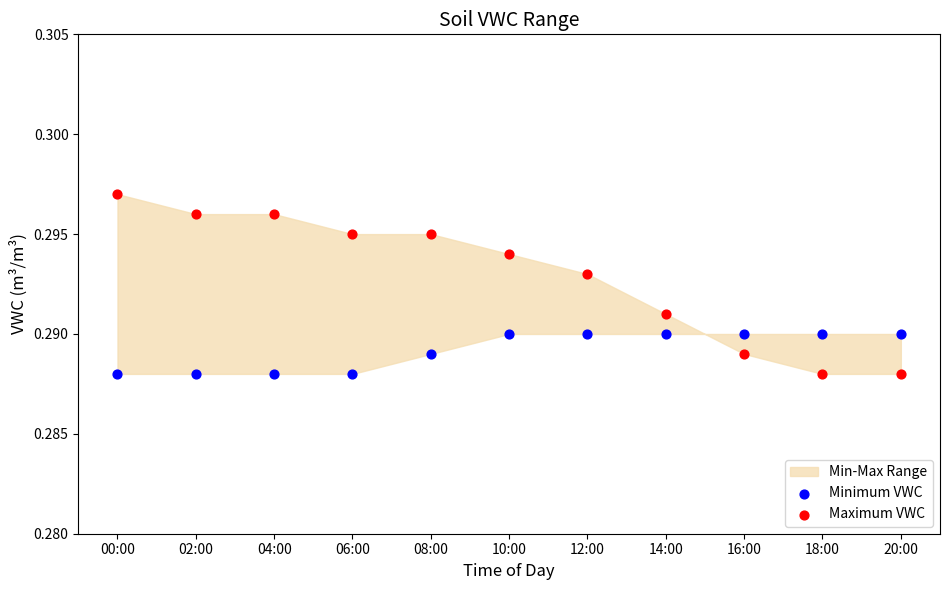

Which series contains the highest Y value?

Maximum VWC